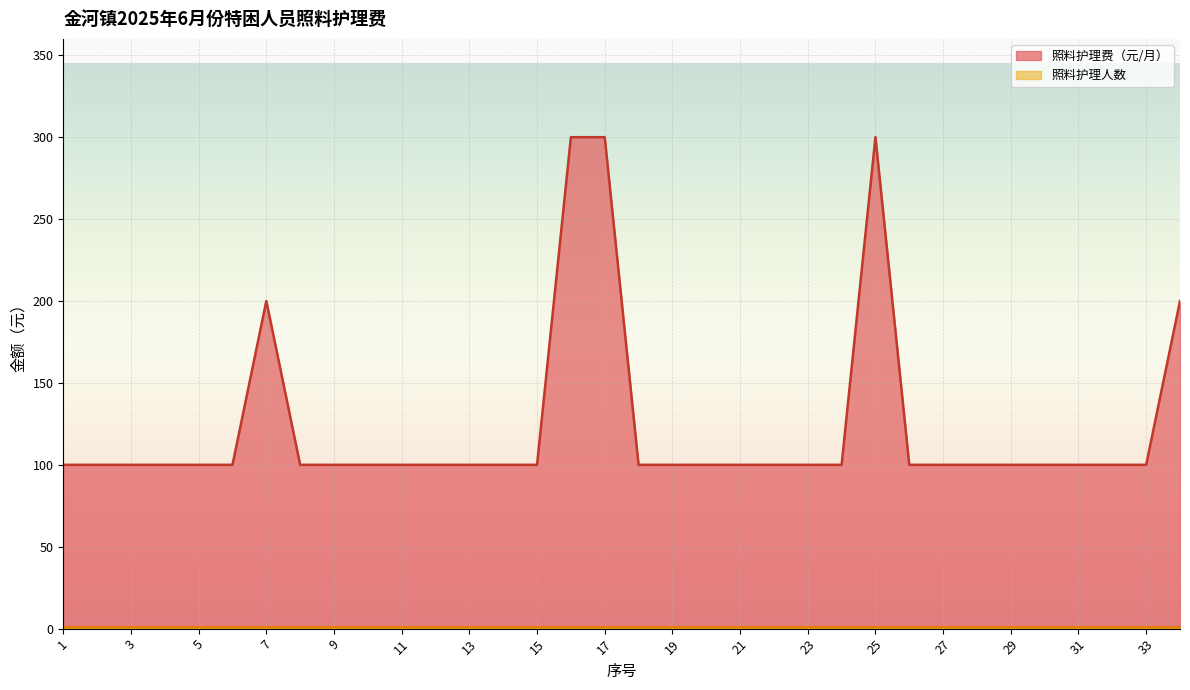

True or false: the data has more than 1 interior local peaks.

True